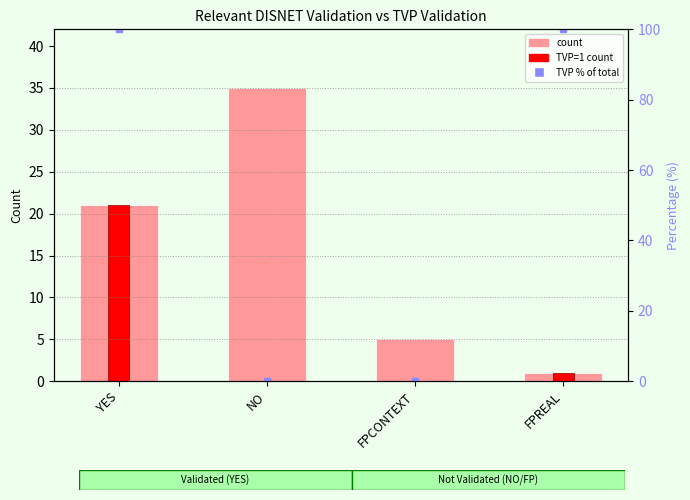

What are all the series names shown in the legend?

count, TVP=1 count, TVP % of total